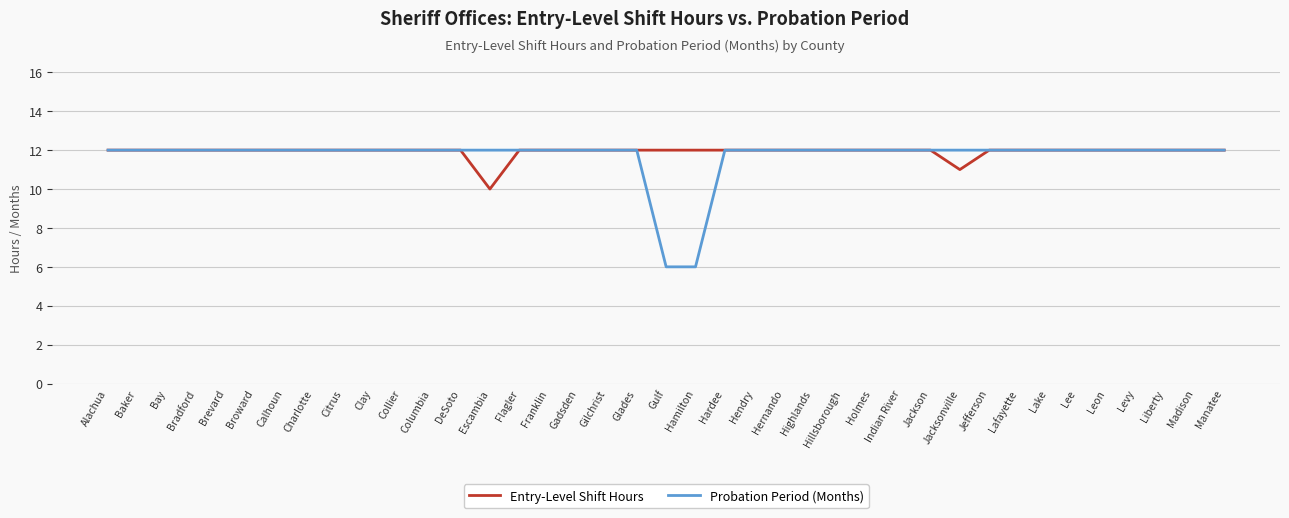

Which series has the largest range (max minus min)?

Probation Period (Months)